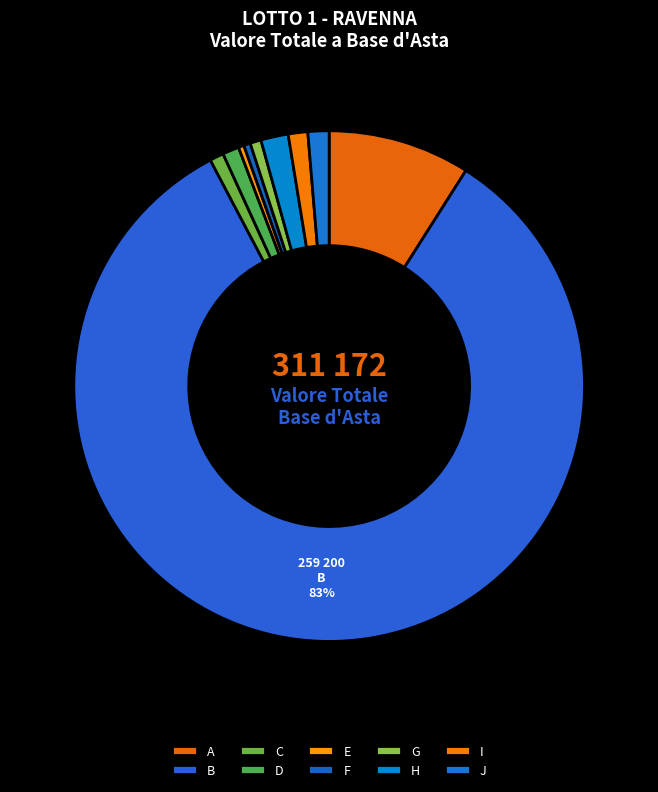

To the nearest percent, what is the combined percentage of I and F?

2%